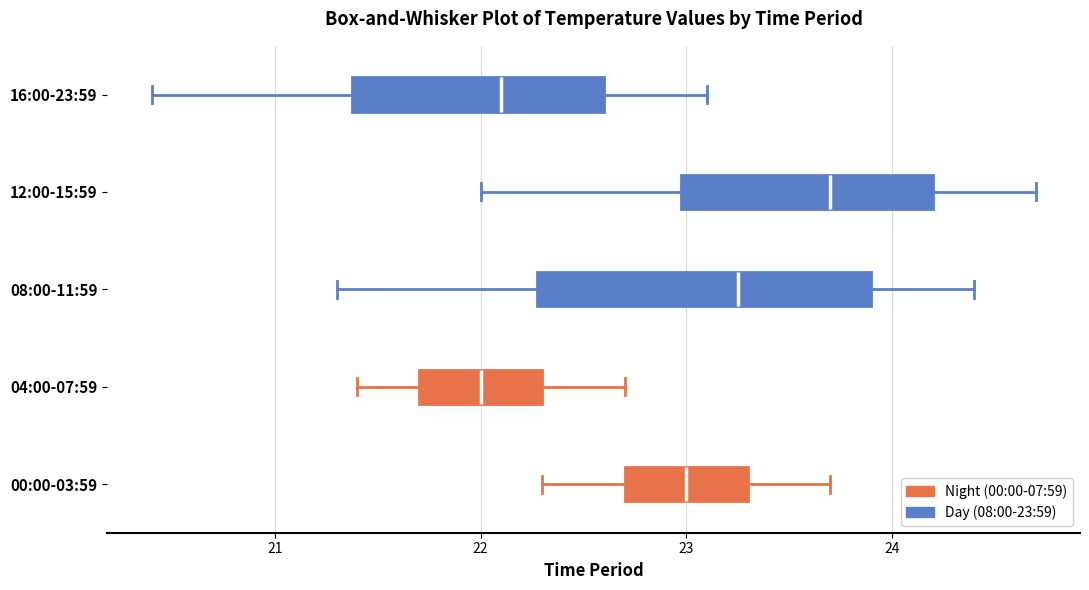

Reading bottom to top, read every box against the x-axis: the position of its median line, the range the box covers, and the ends of its whiskers. The values are not printed on the chart, so give them approximately, as read against the axis.

00:00-03:59: median 23.0, box 22.7 to 23.3, whiskers 22.3 to 23.7
04:00-07:59: median 22.0, box 21.7 to 22.3, whiskers 21.4 to 22.7
08:00-11:59: median 23.3, box 22.3 to 23.9, whiskers 21.3 to 24.4
12:00-15:59: median 23.7, box 23.0 to 24.2, whiskers 22.0 to 24.7
16:00-23:59: median 22.1, box 21.4 to 22.6, whiskers 20.4 to 23.1